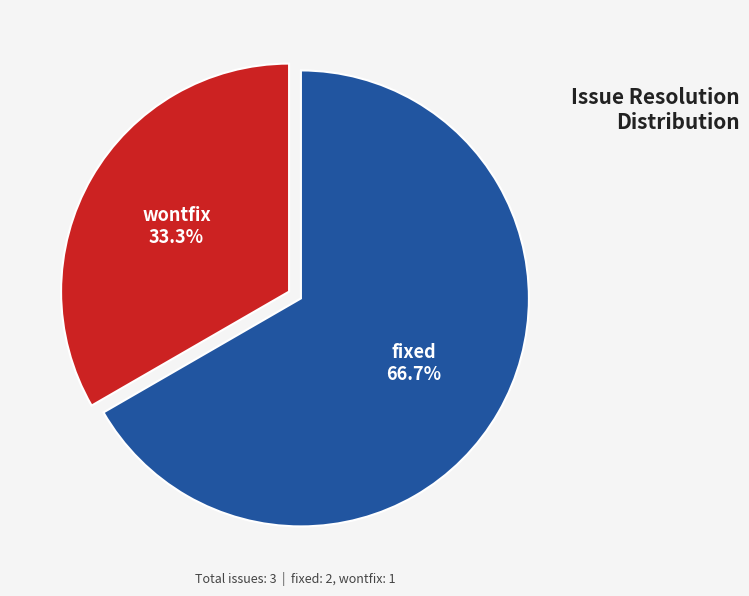

Rank the categories by value from highest to lowest.

fixed, wontfix